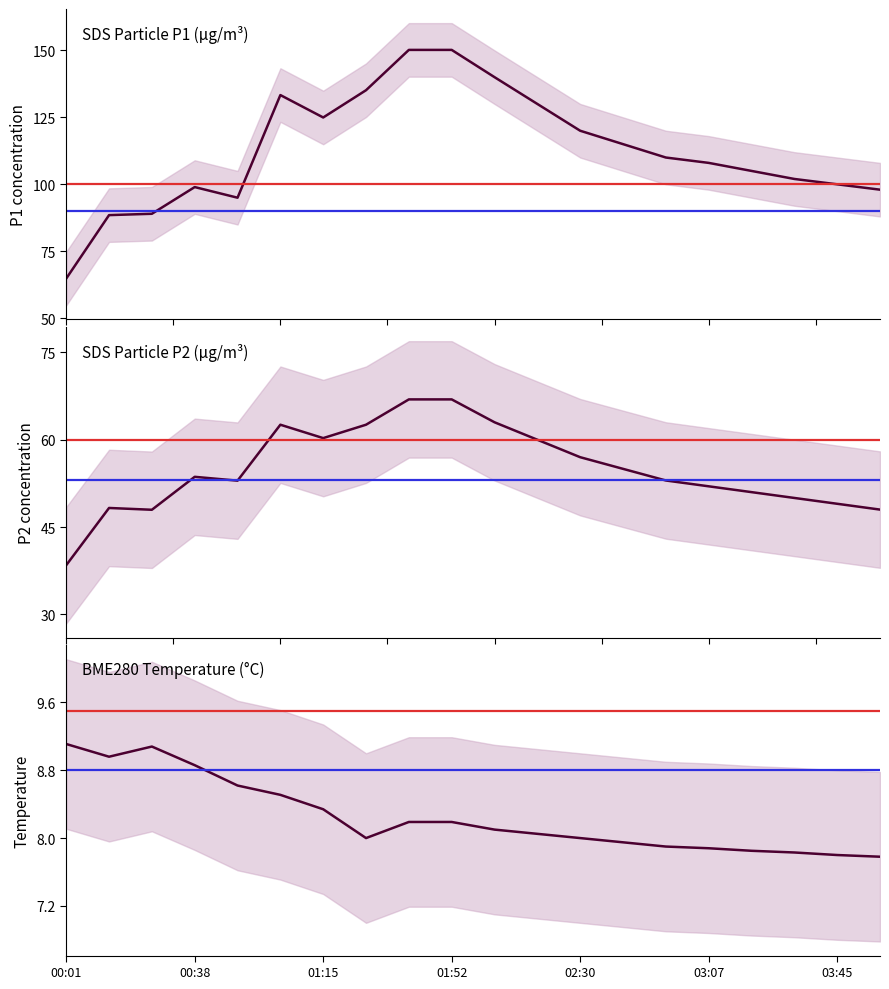

Reading left to right, transcribe all the data shown in this chart.

SDS_P1: 00:01=64.8	00:14=88.5	00:26=89.0	00:38=99.0	00:50=95.0	01:03=133.3	01:15=125.0	01:28=135.1	01:40=150.2	01:52=150.2	02:05=140.0	02:17=130.0	02:30=120.0	02:42=115.0	02:55=110.0	03:07=108.0	03:20=105.0	03:32=102.0	03:45=100.0	03:57=98.0
SDS_P2: 00:01=38.5	00:14=48.3	00:26=48.0	00:38=53.6	00:50=53.0	01:03=62.6	01:15=60.3	01:28=62.6	01:40=66.9	01:52=66.9	02:05=63.0	02:17=60.0	02:30=57.0	02:42=55.0	02:55=53.0	03:07=52.0	03:20=51.0	03:32=50.0	03:45=49.0	03:57=48.0
BME280_temp: 00:01=9.1	00:14=9.0	00:26=9.1	00:38=8.9	00:50=8.6	01:03=8.5	01:15=8.3	01:28=8.0	01:40=8.2	01:52=8.2	02:05=8.1	02:17=8.1	02:30=8.0	02:42=8.0	02:55=7.9	03:07=7.9	03:20=7.8	03:32=7.8	03:45=7.8	03:57=7.8